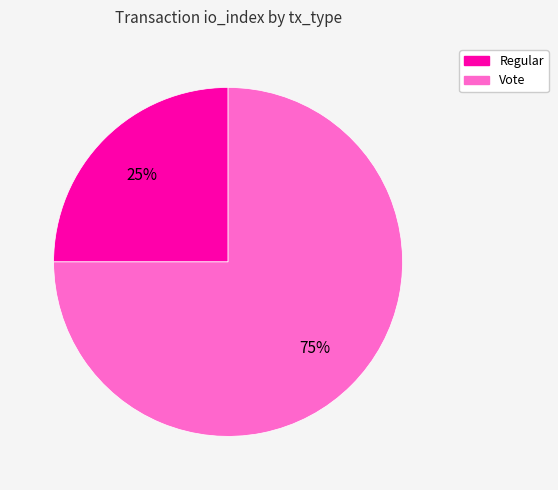

The Vote slice represents 75% of the pie. True or false?

True